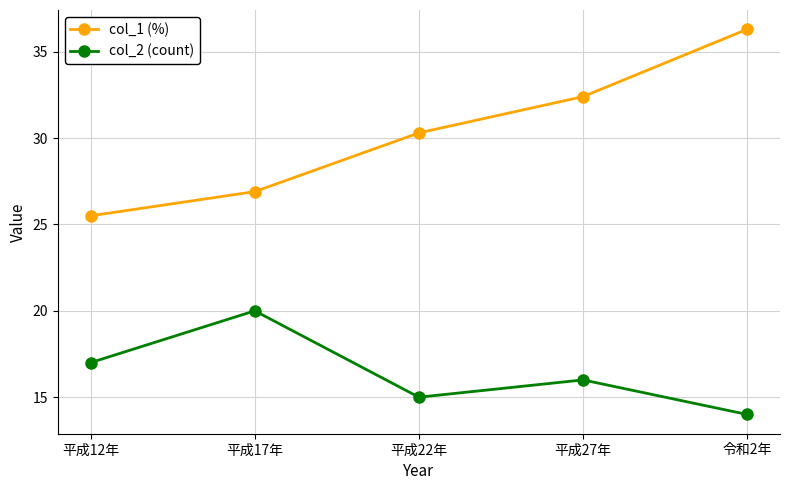

What is the difference between the highest and lowest values at 平成12年?

8.5